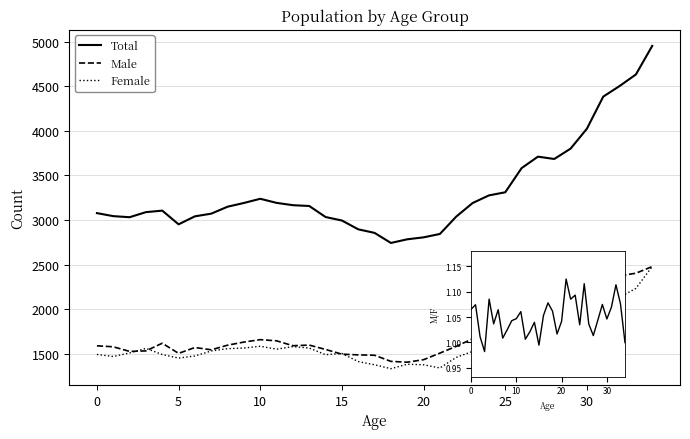

The value of Female at 10 is 2525.2. True or false?

False